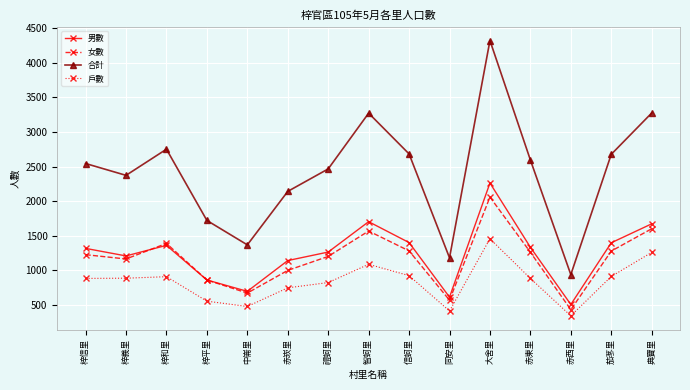

How many data points in 戶數 are less than 884?

6